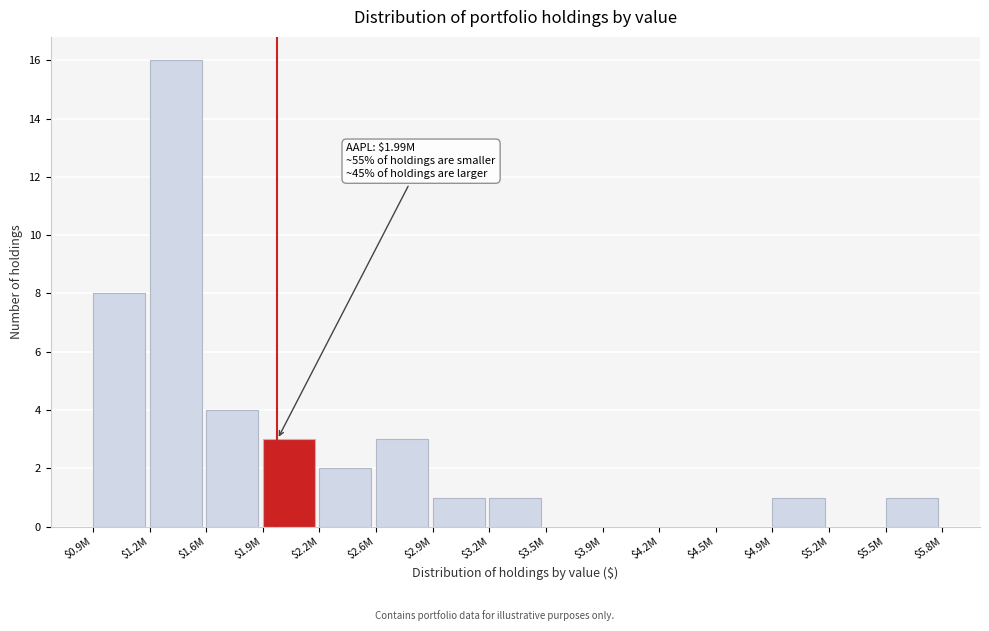

Which category has the highest value across all series?

$1.2M